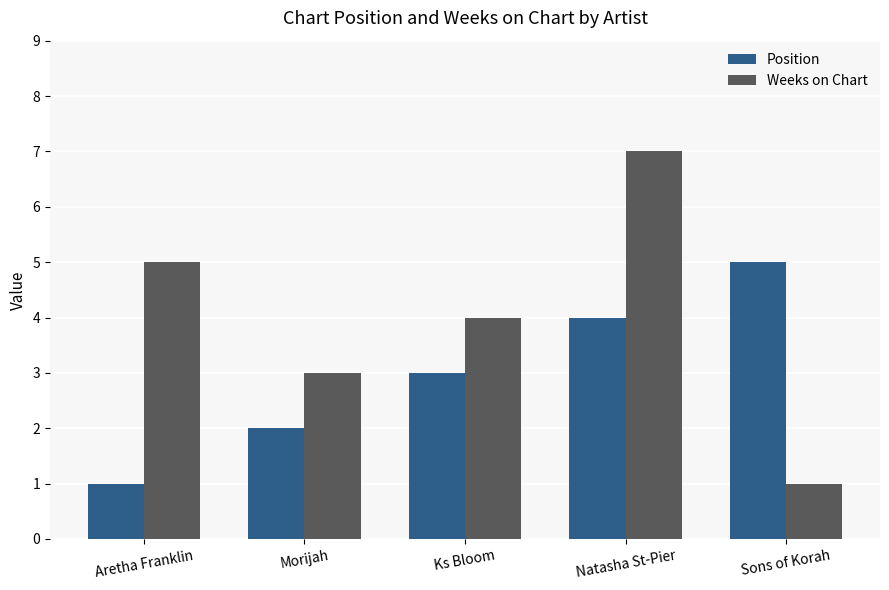

Between Morijah and Sons of Korah, which series saw the biggest shift?

Position